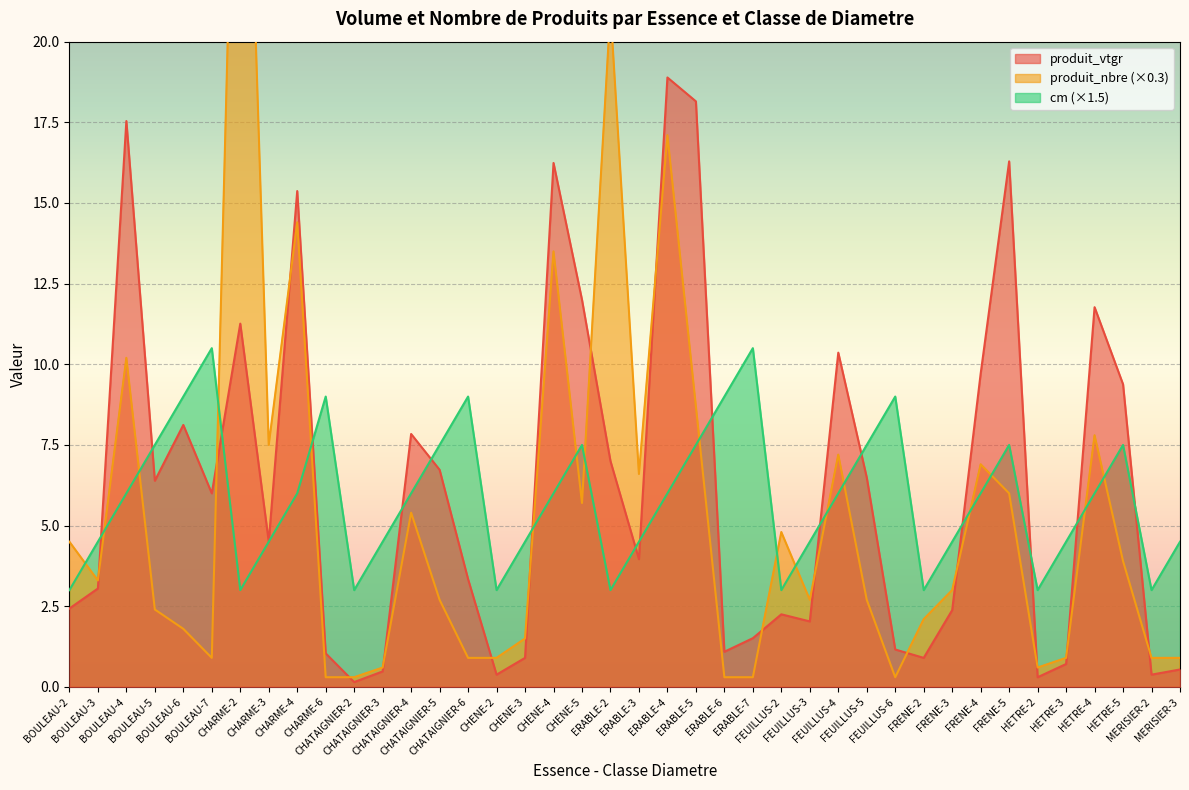

Which series has the widest spread of values?

produit_nbre